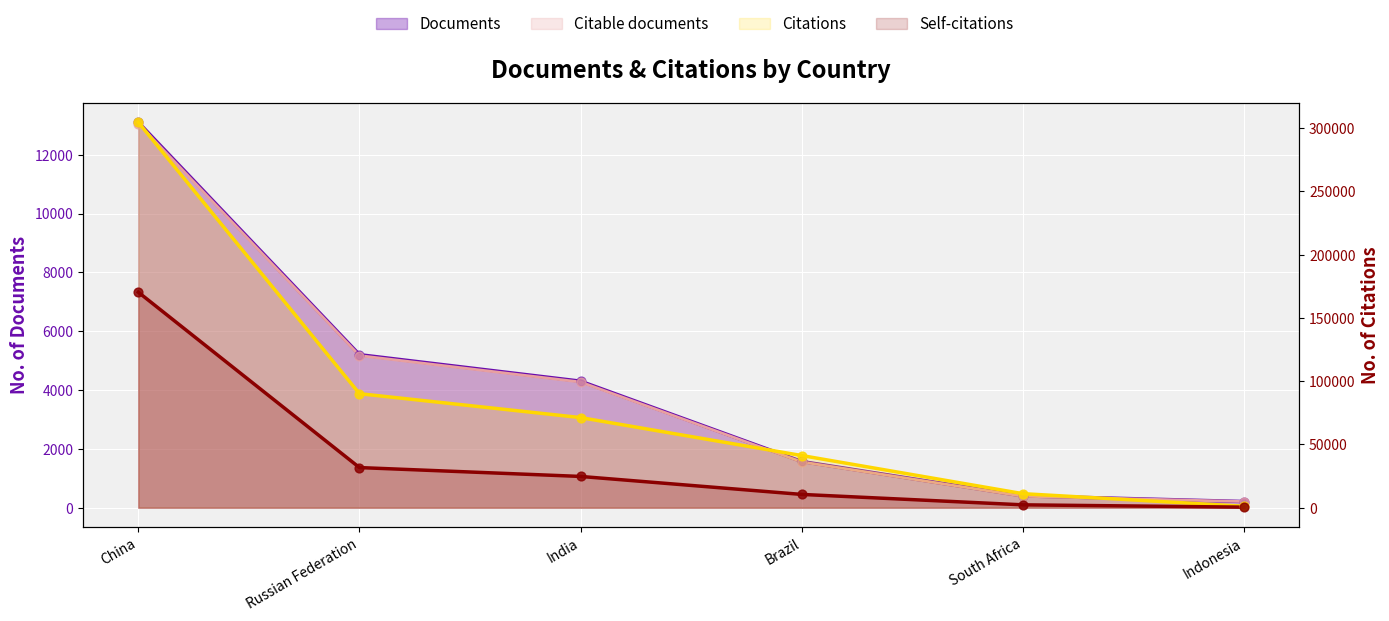

Which series reaches the minimum Y coordinate?

Citable documents